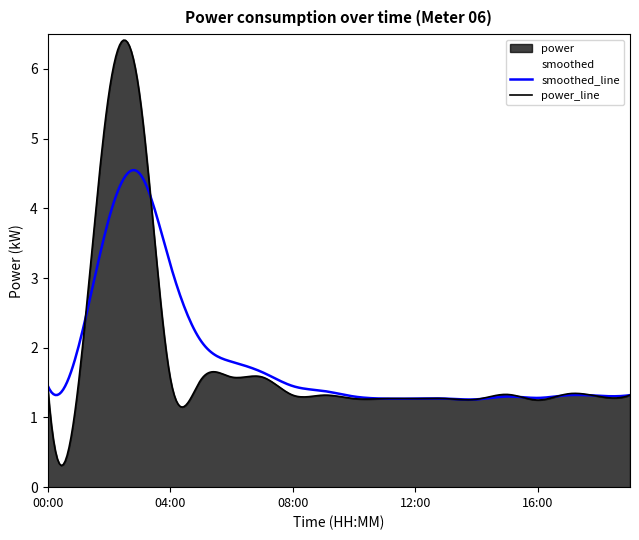

How many distinct data groups are displayed?

2